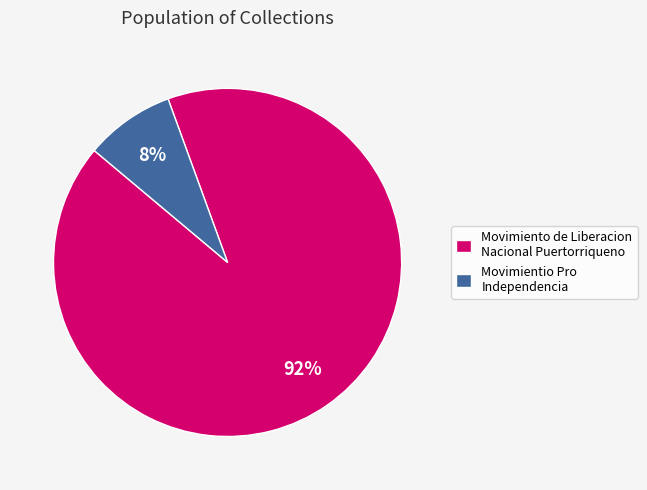

To the nearest percent, what is the average slice percentage?

50%